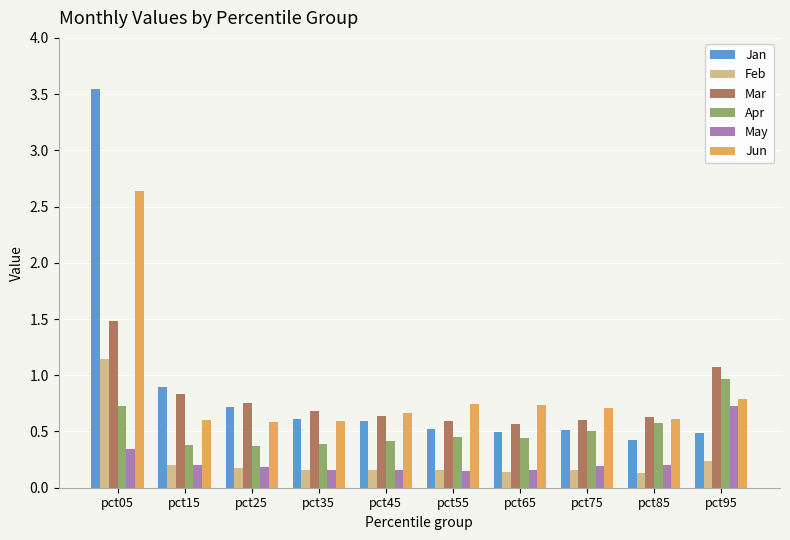

Is it true that Jun equals 2.6 at pct05?

True